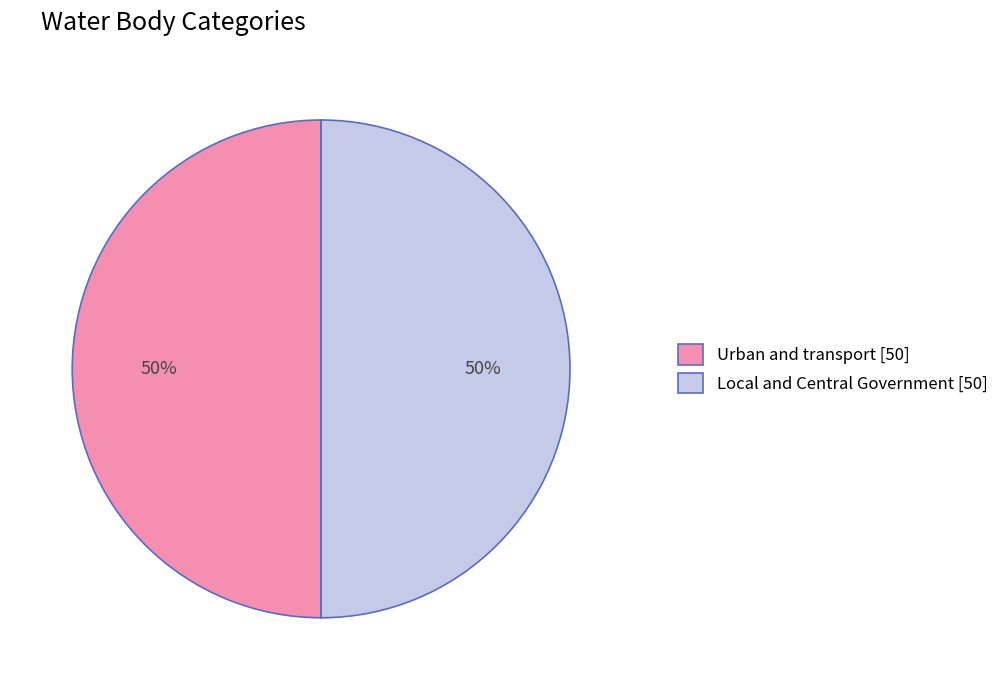

Count the number of slices in the pie.

2